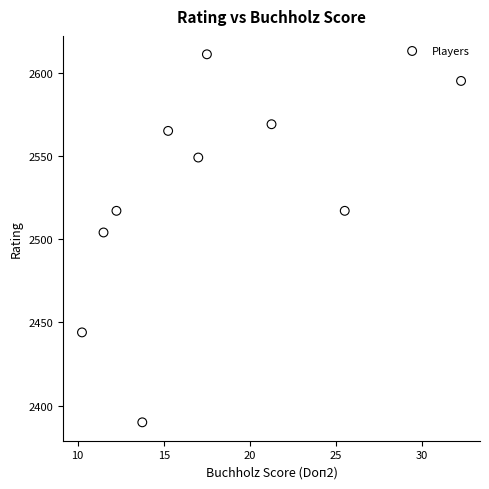

What Y value in the scatter plot is closest to 2500?

2504